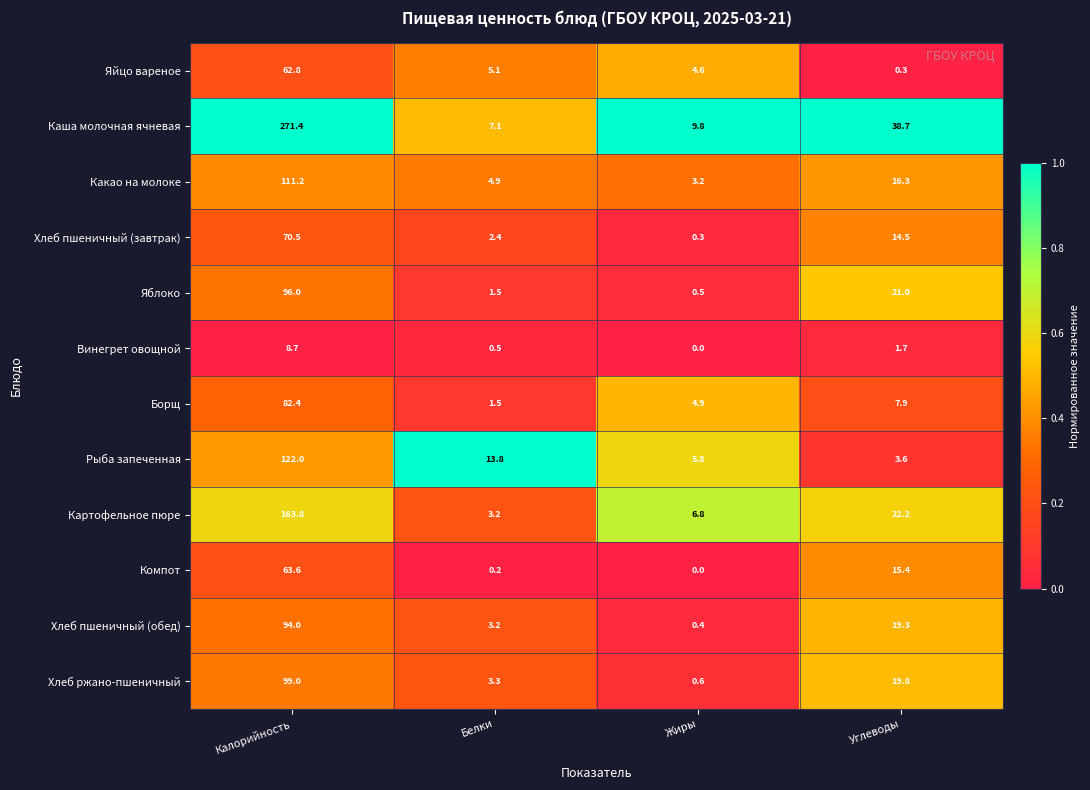

Where is Борщ nearest to the value 41?

Углеводы